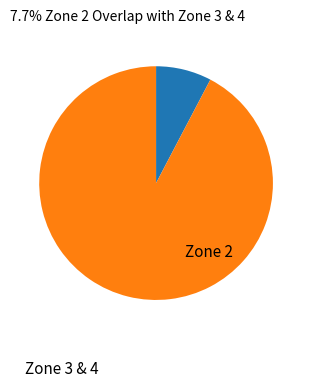

Is there a majority slice in this chart?

Yes